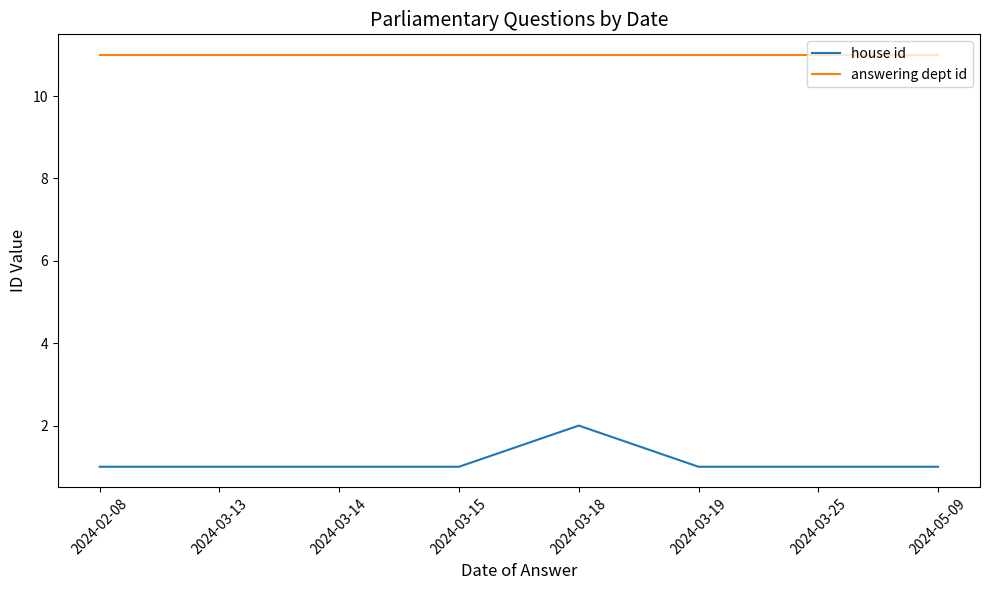

How many lines are shown in the chart?

2